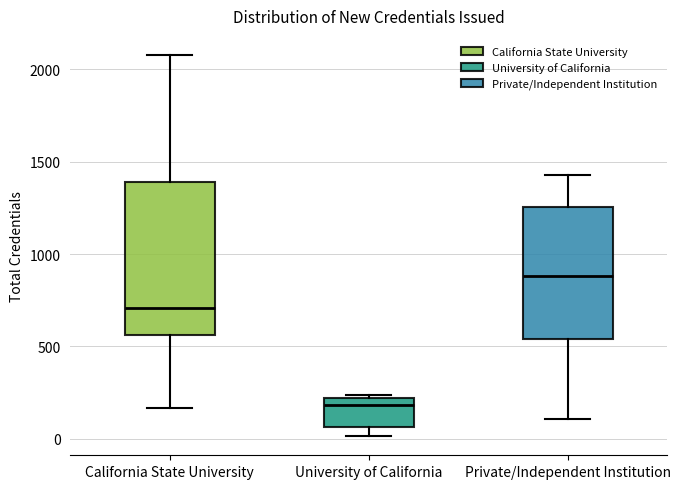

Reading left to right, read every box against the y-axis: the position of its median line, the range the box covers, and the ends of its whiskers. The values are not printed on the chart, so give them approximately, as read against the axis.

California State University: median 700, box 550 to 1400, whiskers 150 to 2100
University of California: median 200 (just below the box's upper edge), box 50 to 200, whiskers 0 to 250
Private/Independent Institution: median 900, box 550 to 1250, whiskers 100 to 1450